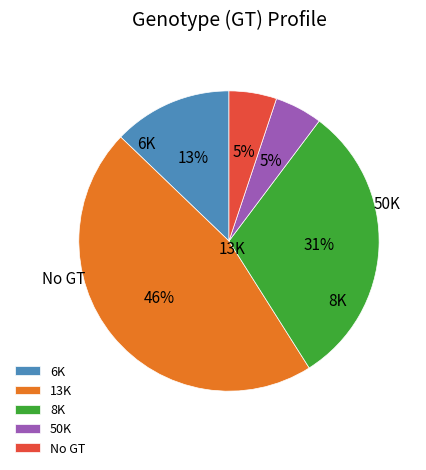

Which has a higher value, 6K or 50K?

6K